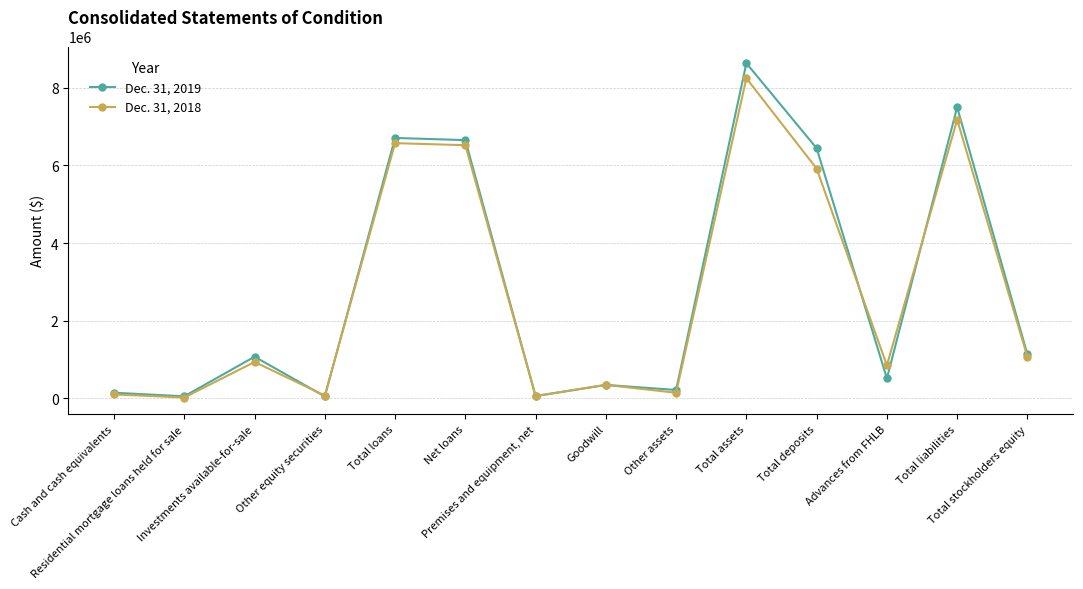

Rank the series by their average value, from highest to lowest.

Dec. 31, 2019, Dec. 31, 2018